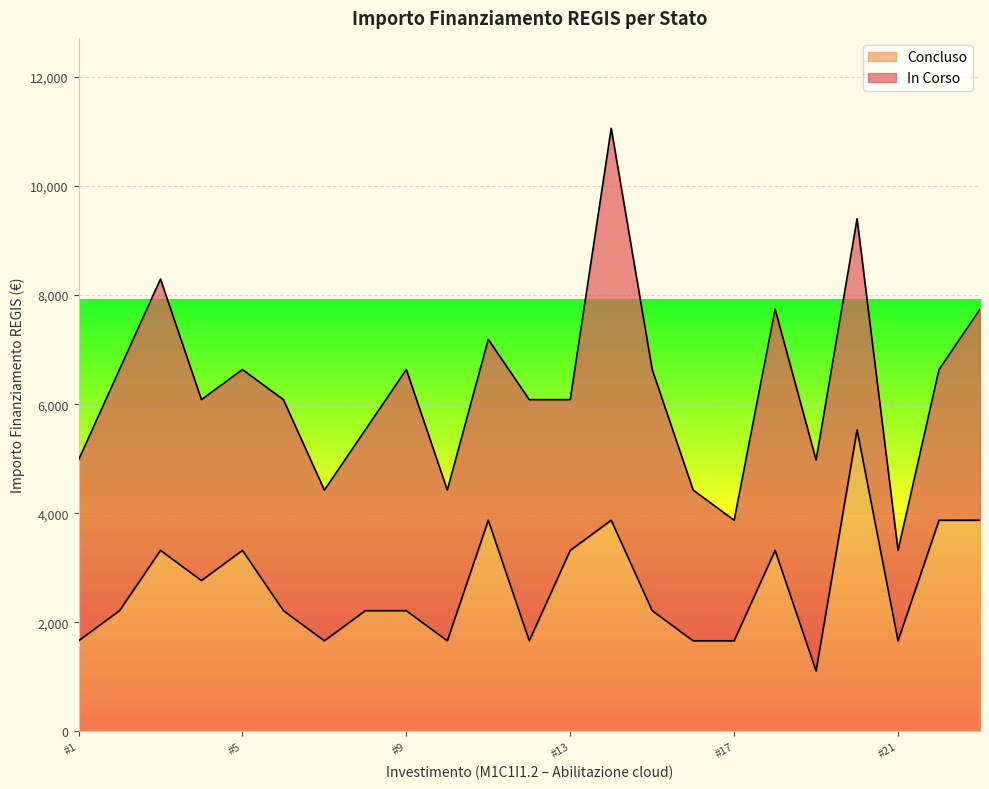

What is the maximum value for Concluso?

5530